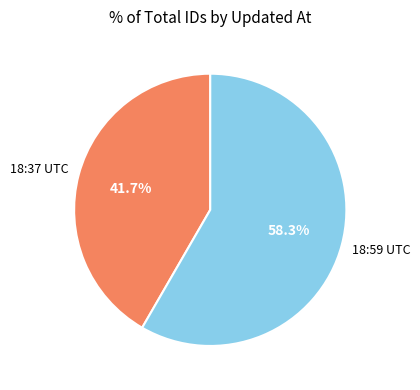

Rank the categories by value from highest to lowest.

18:59 UTC, 18:37 UTC